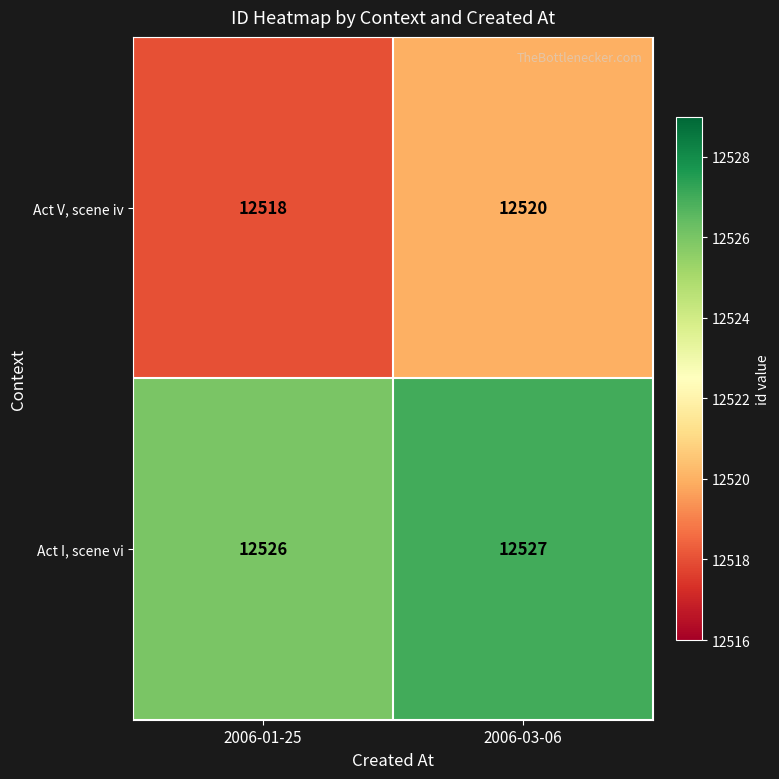

Read the Act V, scene iv value at 2006-03-06.

12520